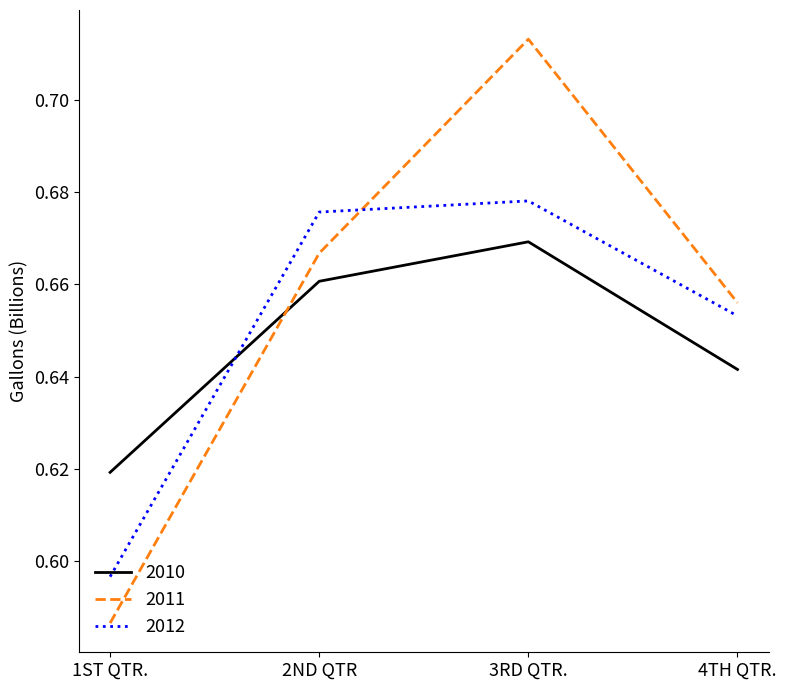

At which category does the chart reach its minimum across all series?

1ST QTR.